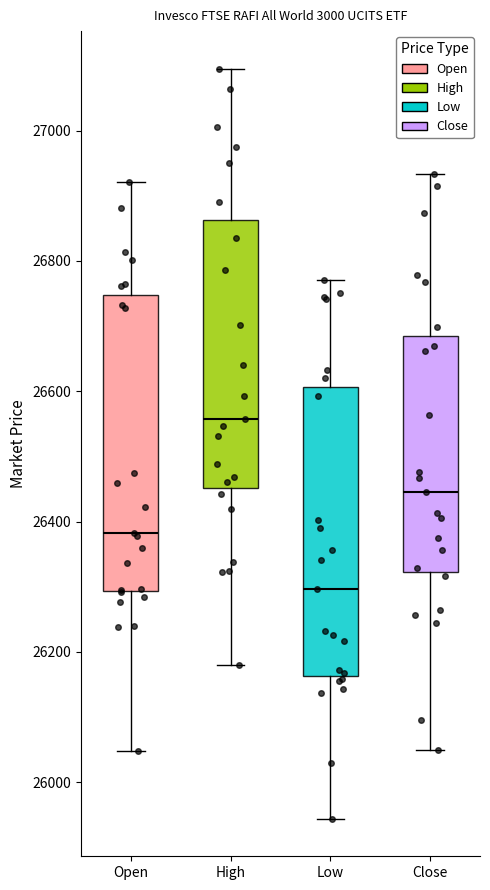

Reading left to right, read every box against the y-axis: the position of its median line, the range the box covers, and the ends of its whiskers. The values are not printed on the chart, so give them approximately, as read against the axis.

Open: median 26380, box 26300 to 26740, whiskers 26040 to 26920
High: median 26560, box 26460 to 26860, whiskers 26180 to 27100
Low: median 26300, box 26160 to 26600, whiskers 25940 to 26780
Close: median 26440, box 26320 to 26680, whiskers 26060 to 26940